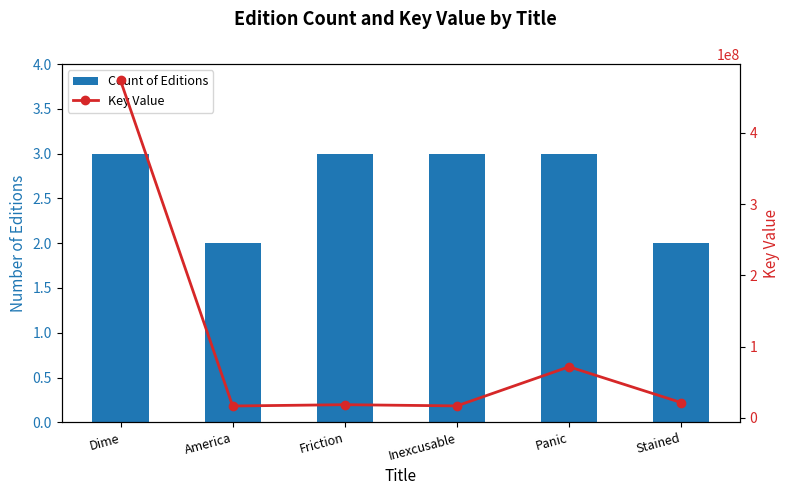

Is it true that Count of Editions equals 5 at Panic?

False